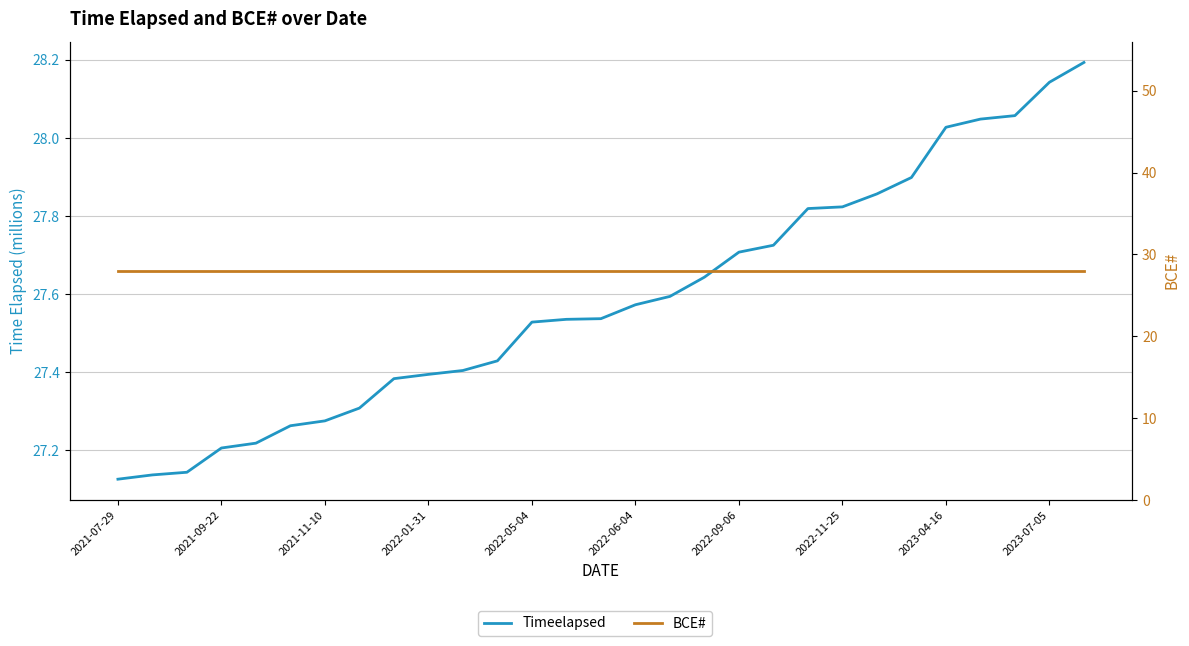

Does the chart display data point markers on the line(s)?

No